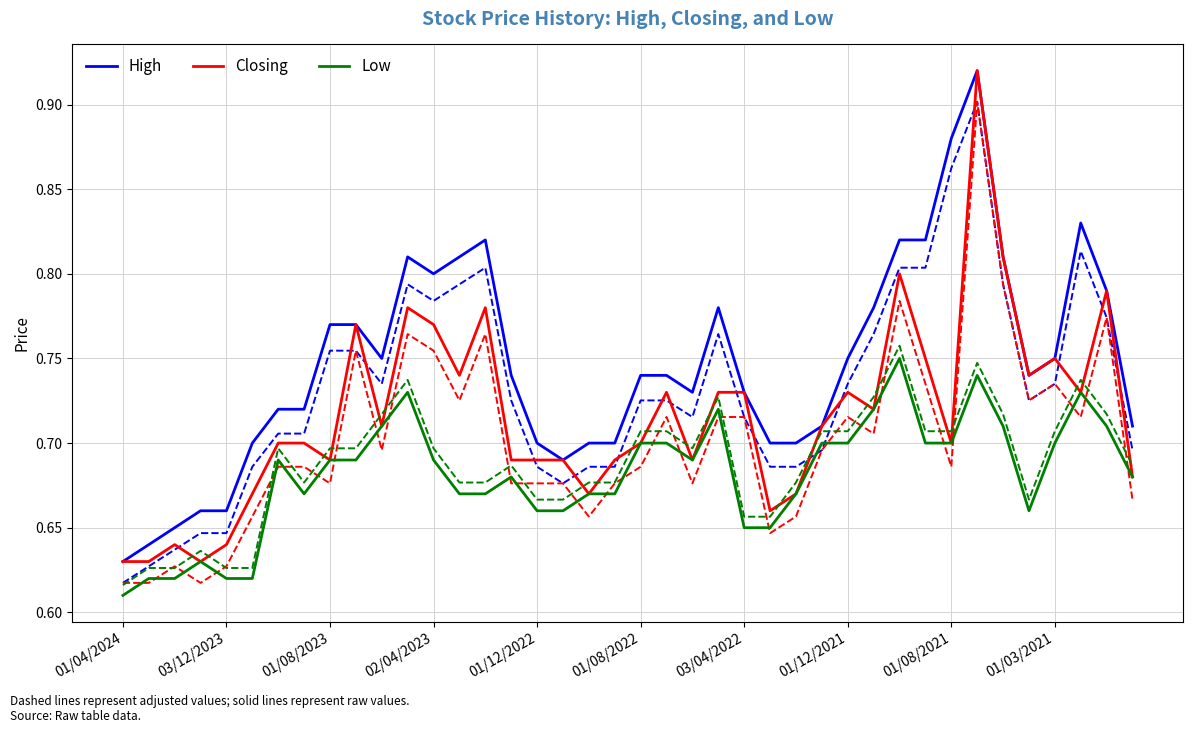

Count the number of data series in this chart.

3